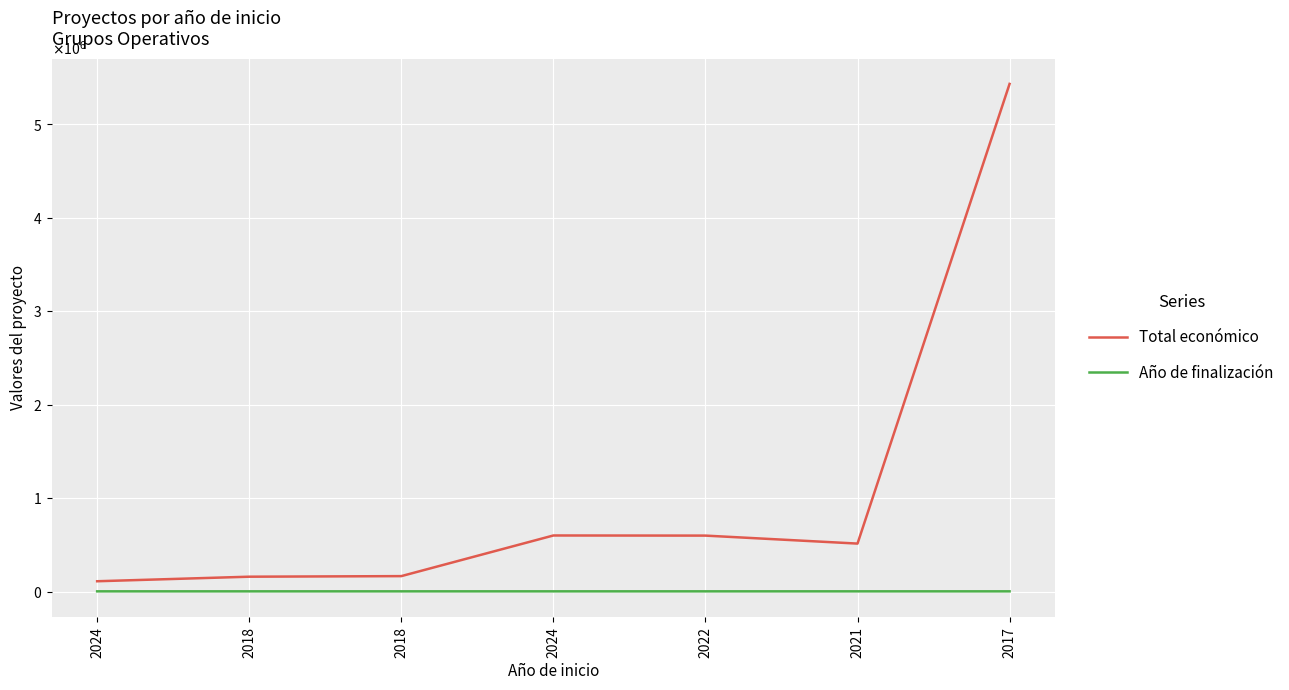

Is this an area chart (filled region under the line)?

No